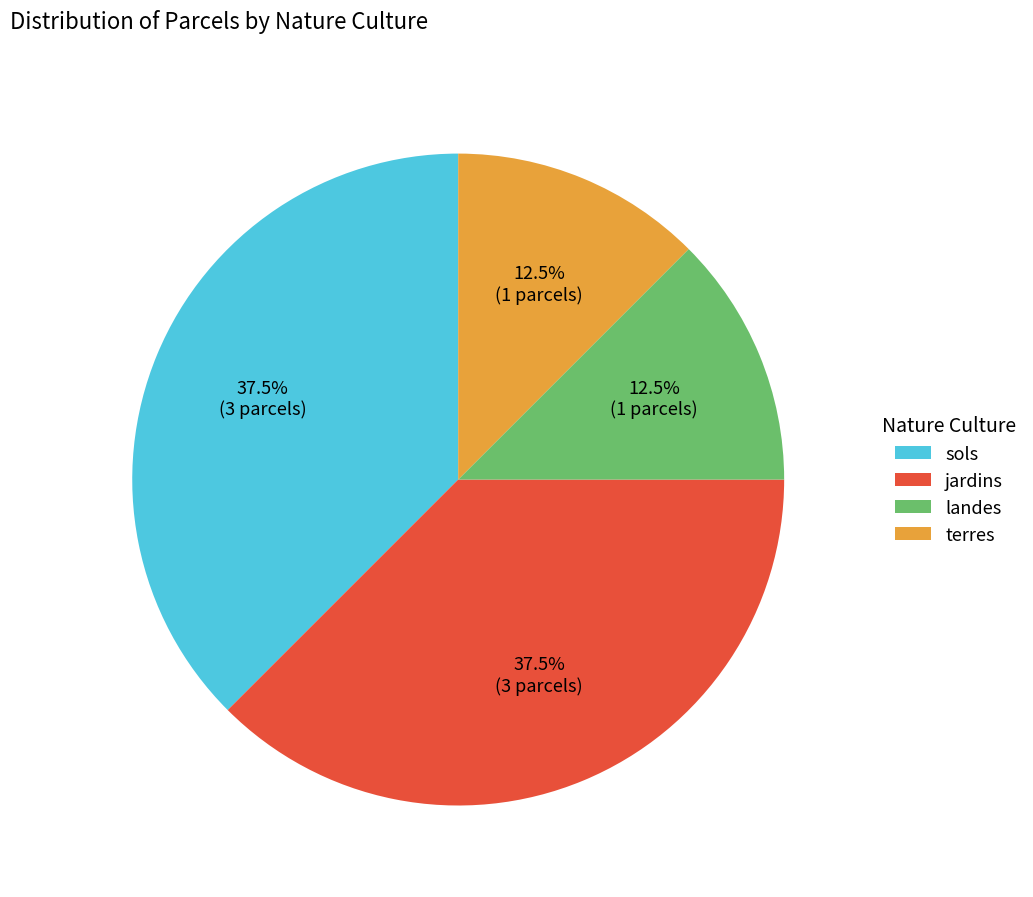

What percentage is NOT represented by terres?

87.5%